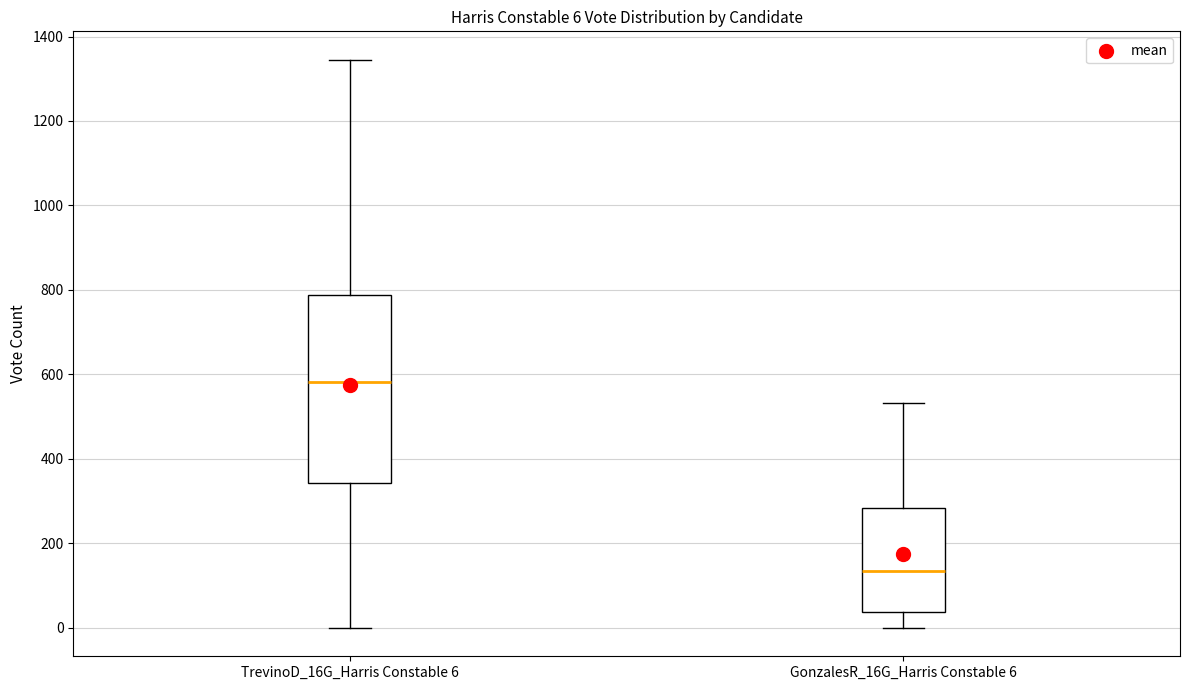

Which box is the tallest, from its lower edge to its upper edge?

TrevinoD_16G_Harris Constable 6